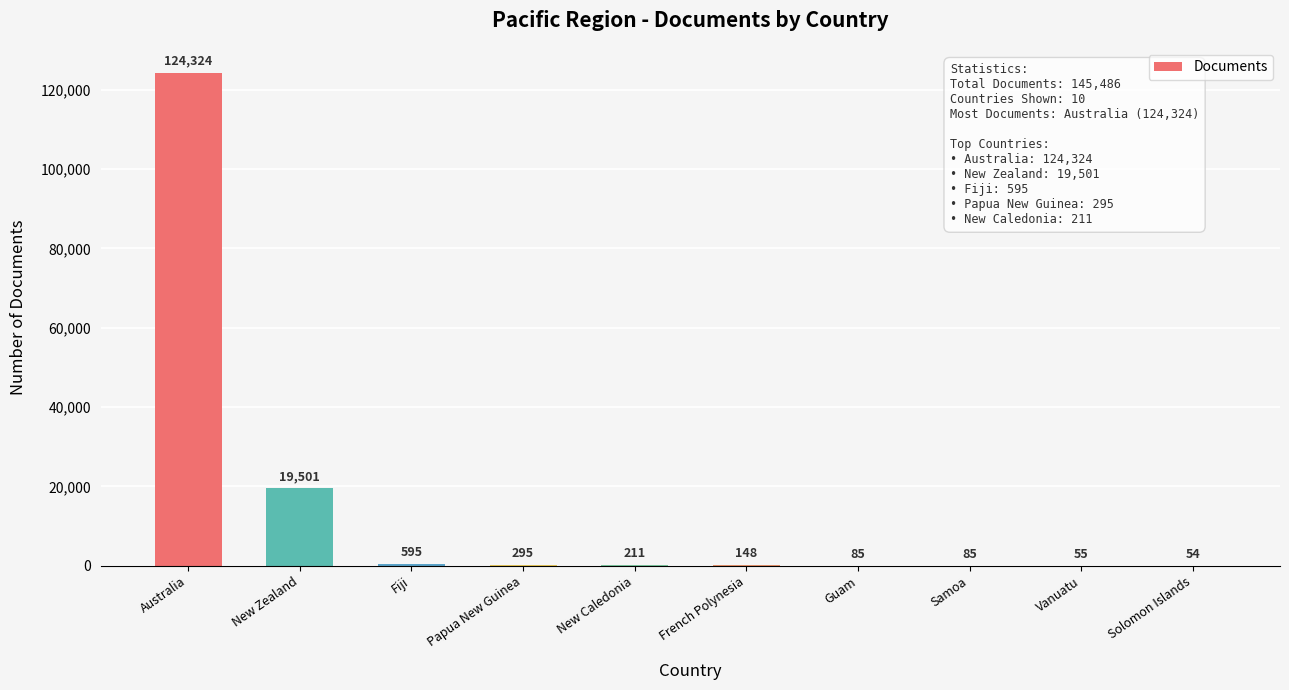

What is the sum of the values at Samoa and French Polynesia?

233